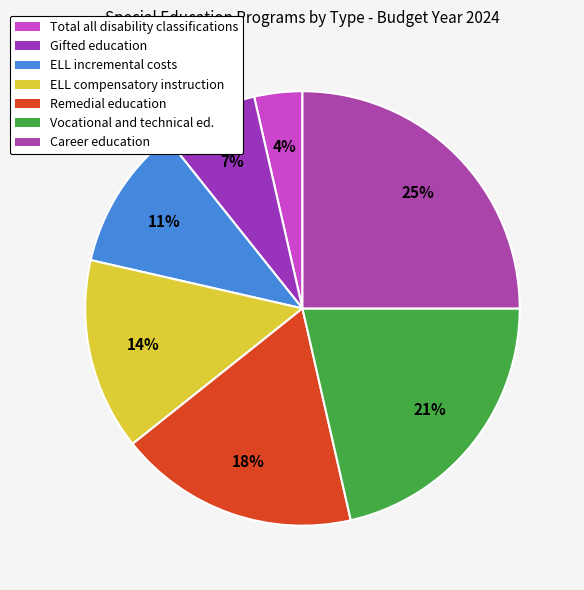

Combined, do Remedial education and ELL compensatory instruction account for over 50%?

No